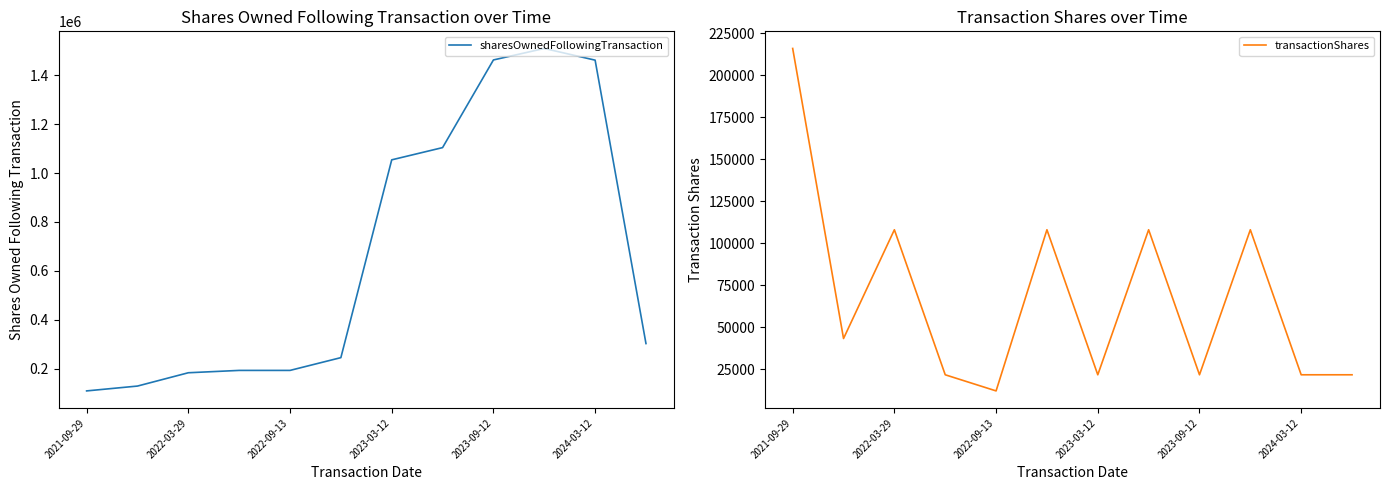

The value of sharesOwnedFollowingTransaction at 2023-03-12 is 1837436. True or false?

False